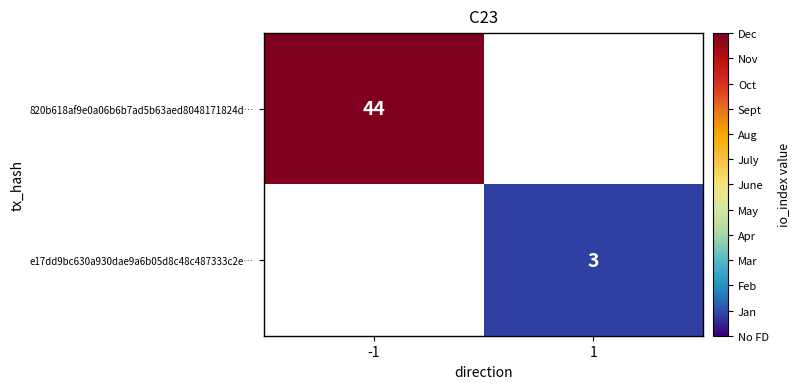

Is it true that 820b618af9e0a06b6b7ad5b63aed8048171824d… equals 44 at -1?

True